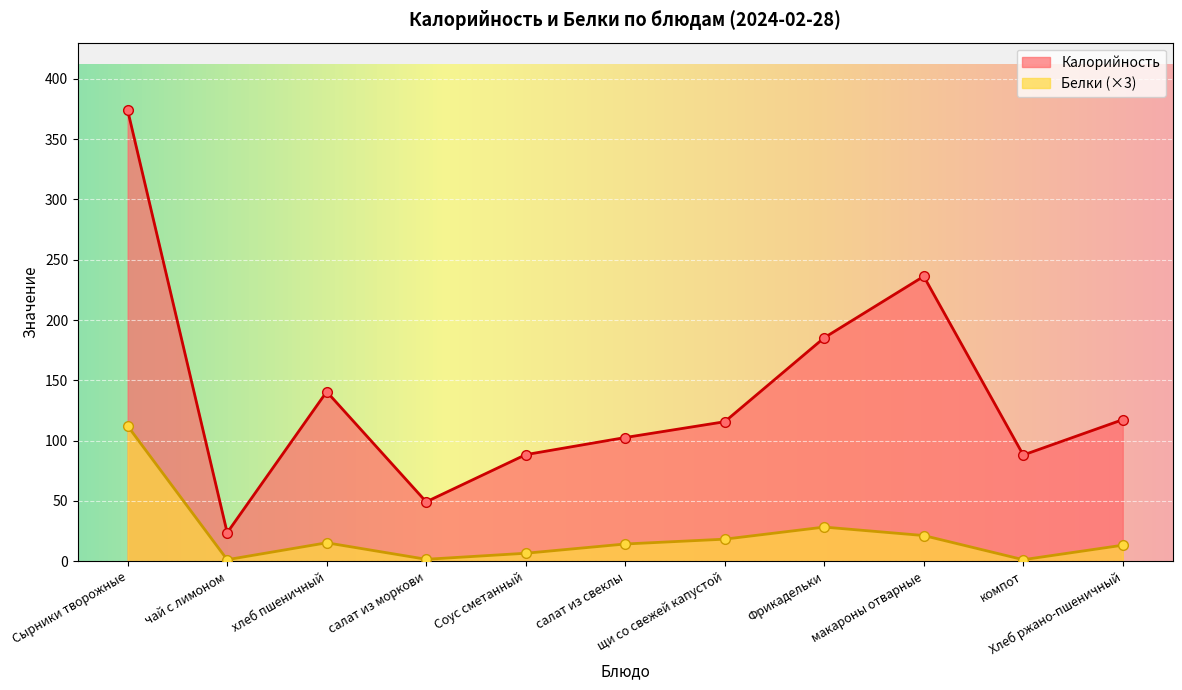

True or false: Белки has a value of 15.4 at хлеб пшеничный.

True